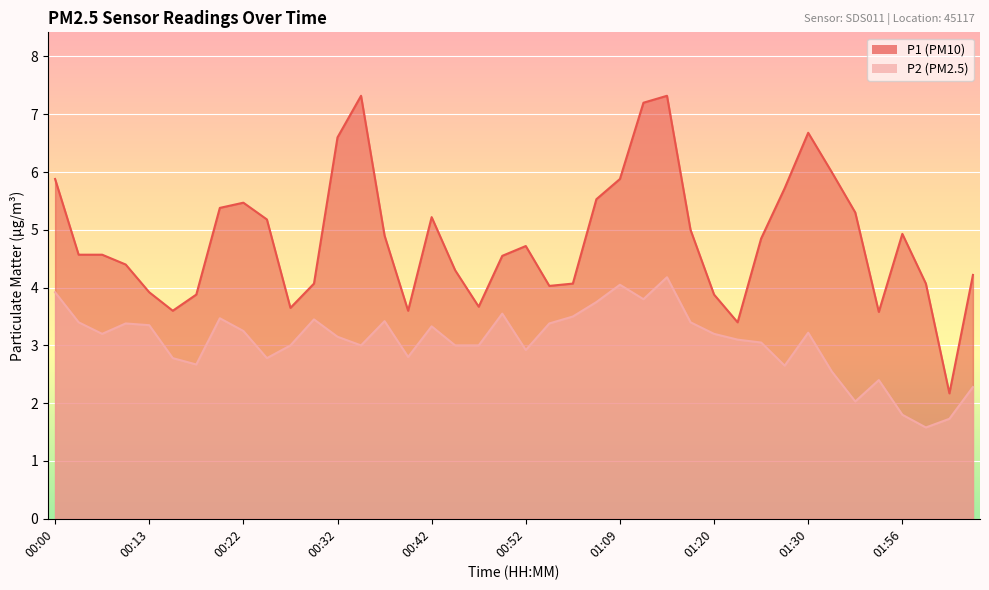

Is the value of P2 at 00:22 greater than the value of P1 at 01:17?

No